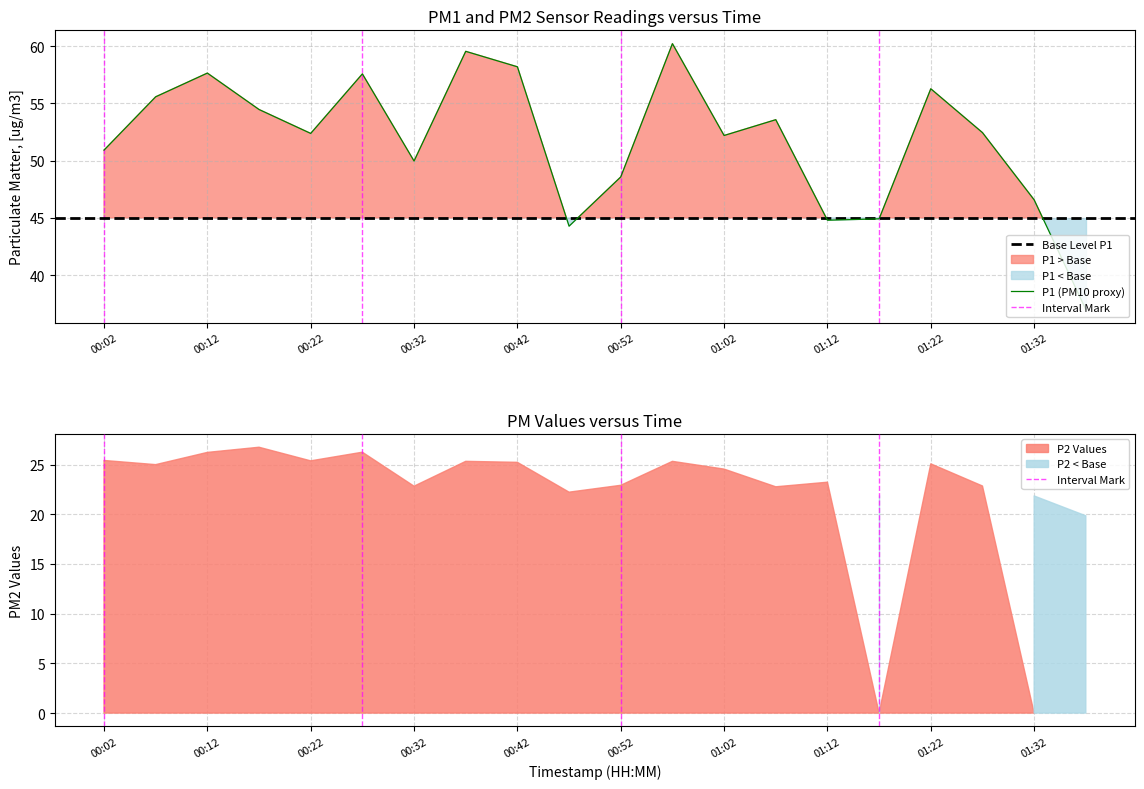

Reading left to right, list all the values displayed in this chart.

00:02=50.9	00:07=55.6	00:12=57.6	00:17=54.5	00:22=52.4	00:27=57.6	00:32=50.0	00:37=59.5	00:42=58.2	00:47=44.3	00:52=48.6	00:57=60.2	01:02=52.2	01:07=53.6	01:12=44.8	01:17=44.9	01:22=56.3	01:27=52.5	01:32=46.6	01:37=37.0